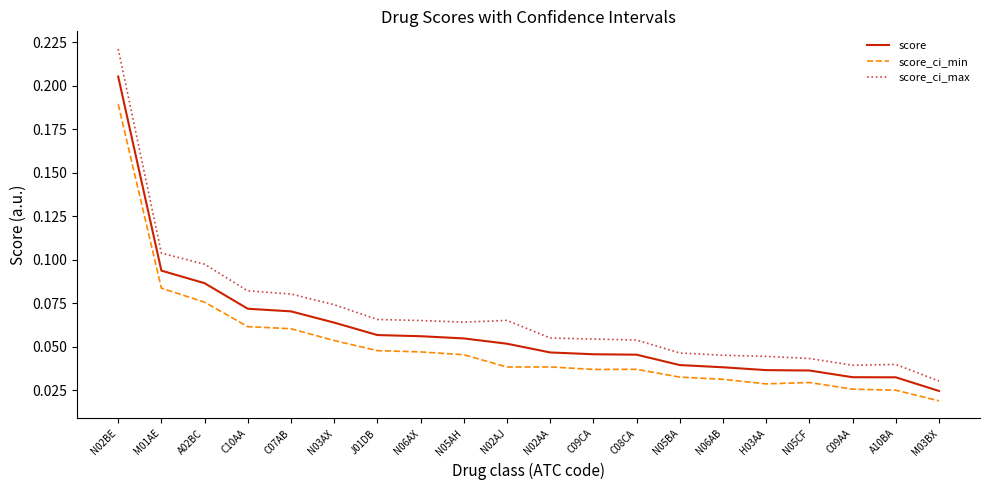

Between M01AE and A10BA, which series saw the biggest shift?

score_ci_max